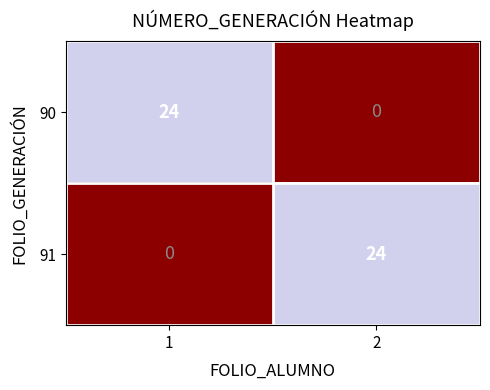

Reading left to right, list all the values displayed in this chart.

90: 24	0
91: 0	24